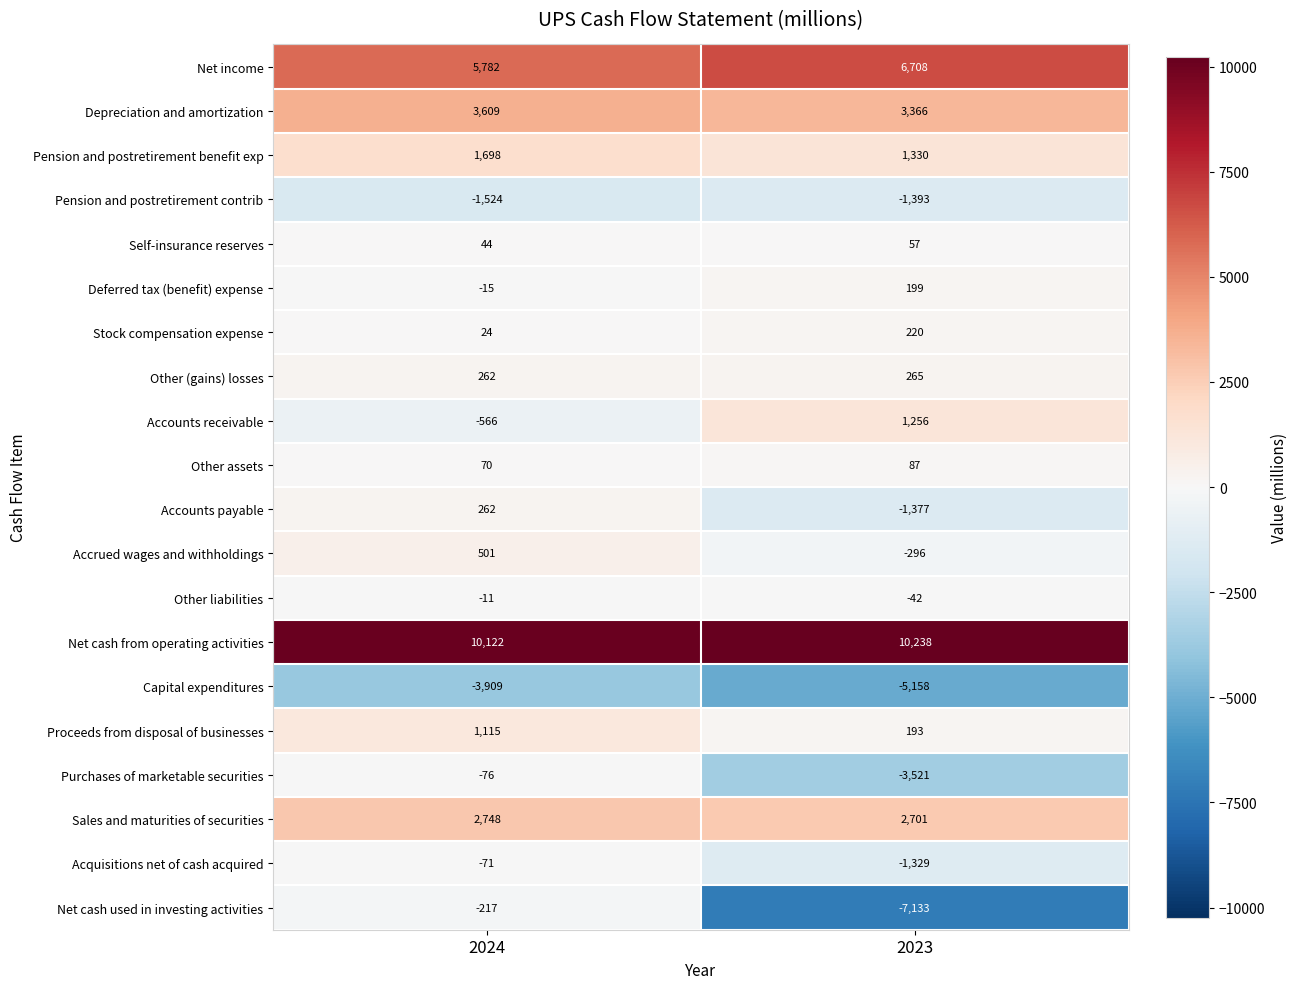

At which label is Purchases of marketable securities closest to -1798?

2024